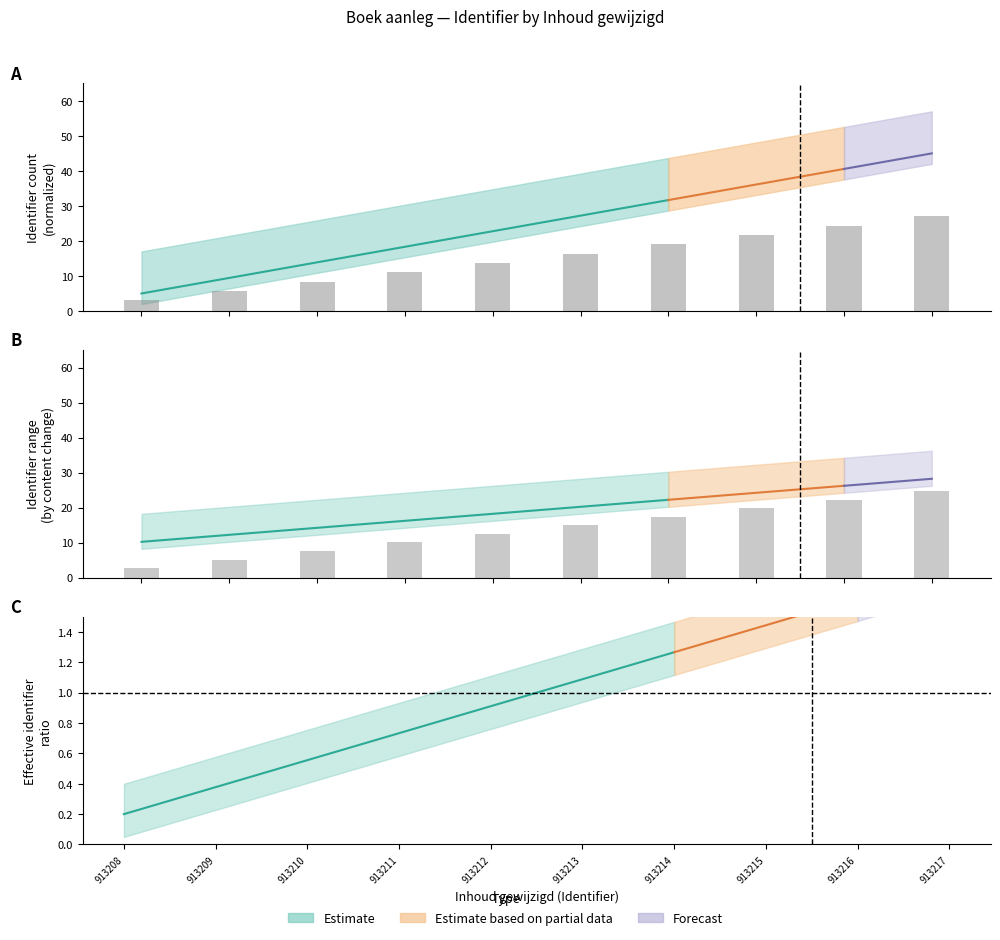

How many categories are shown in the chart?

10